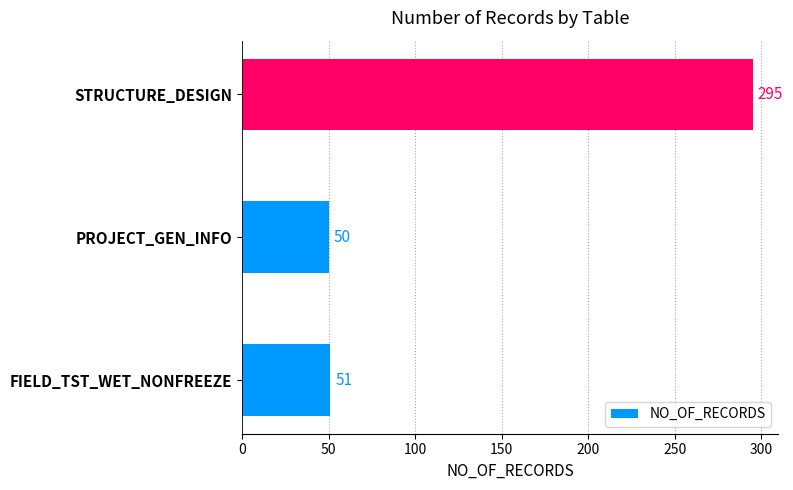

Rank the categories by value from highest to lowest.

STRUCTURE_DESIGN, FIELD_TST_WET_NONFREEZE, PROJECT_GEN_INFO